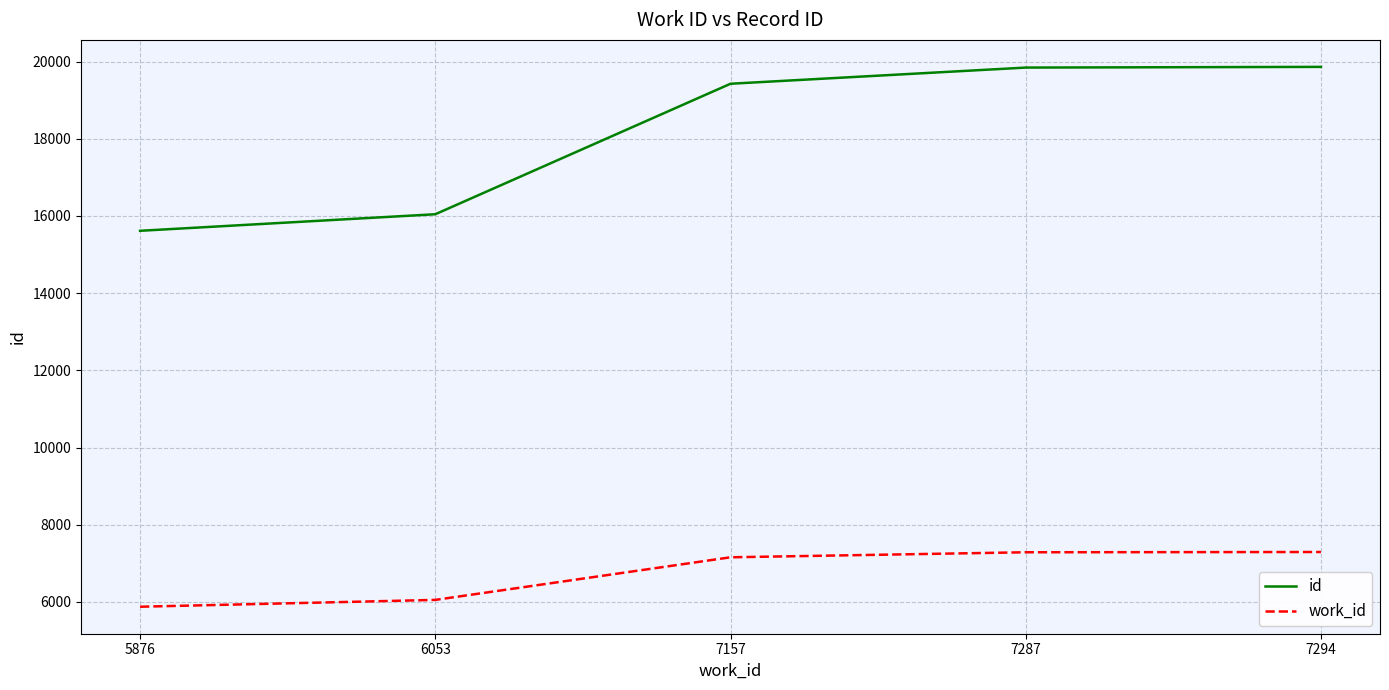

How many lines are shown in the chart?

2